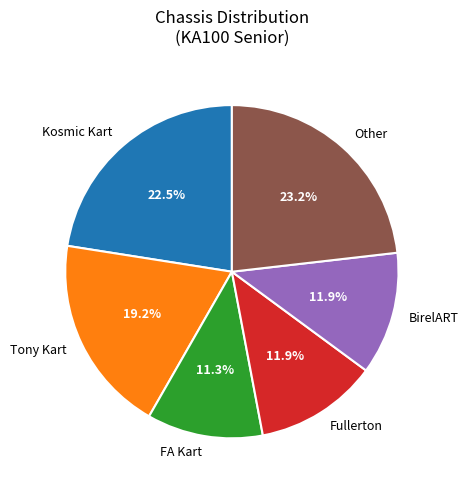

Which category has the biggest portion of the pie?

Other